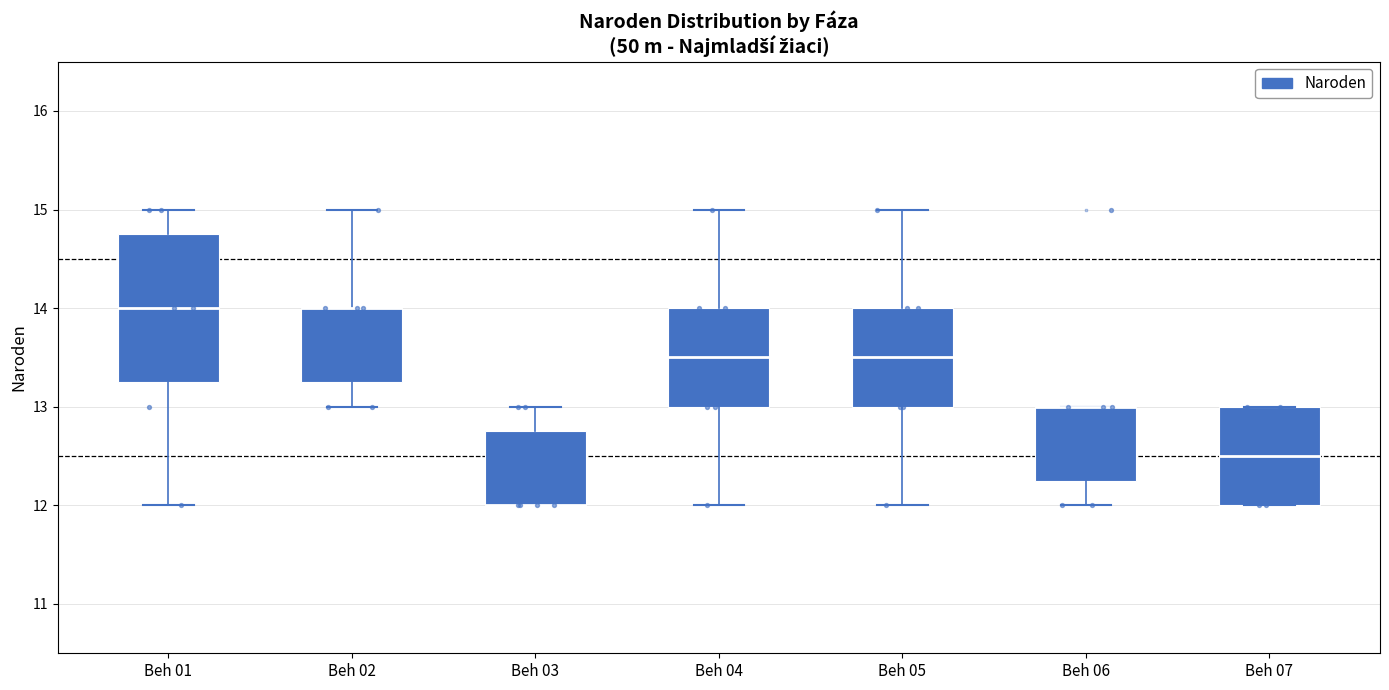

Reading left to right, transcribe this box plot: for each box, give where its median line is, the range the box spans, and where its two whiskers end, as read against the y-axis. The values are not printed on the chart, so give them approximately, as read against the axis.

Beh 01: median 14.0, box 13.3 to 14.8, whiskers 12.0 to 15.0
Beh 02: median 14.0 (drawn on the box's upper edge), box 13.3 to 14.0, whiskers 13.0 to 15.0
Beh 03: median 12.0 (drawn on the box's lower edge), box 12.0 to 12.8, whiskers 12.0 to 13.0
Beh 04: median 13.5, box 13.0 to 14.0, whiskers 12.0 to 15.0
Beh 05: median 13.5, box 13.0 to 14.0, whiskers 12.0 to 15.0
Beh 06: median 13.0 (drawn on the box's upper edge), box 12.3 to 13.0, whiskers 12.0 to 13.0
Beh 07: median 12.5, box 12.0 to 13.0, whiskers 12.0 to 13.0